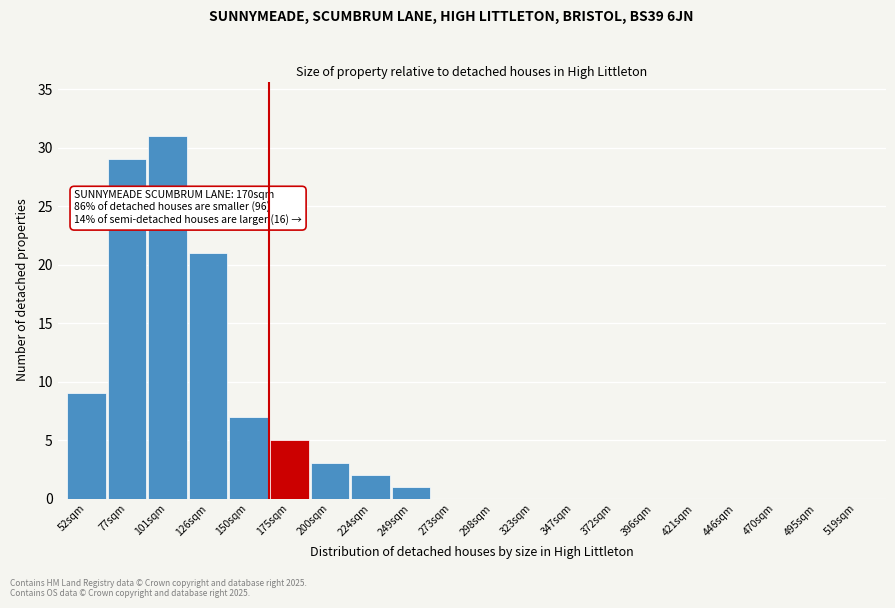

Reading left to right, list all the values displayed in this chart.

52sqm=9	77sqm=29	101sqm=31	126sqm=21	150sqm=7	175sqm=5	200sqm=3	224sqm=2	249sqm=1	273sqm=0	298sqm=0	323sqm=0	347sqm=0	372sqm=0	396sqm=0	421sqm=0	446sqm=0	470sqm=0	495sqm=0	519sqm=0